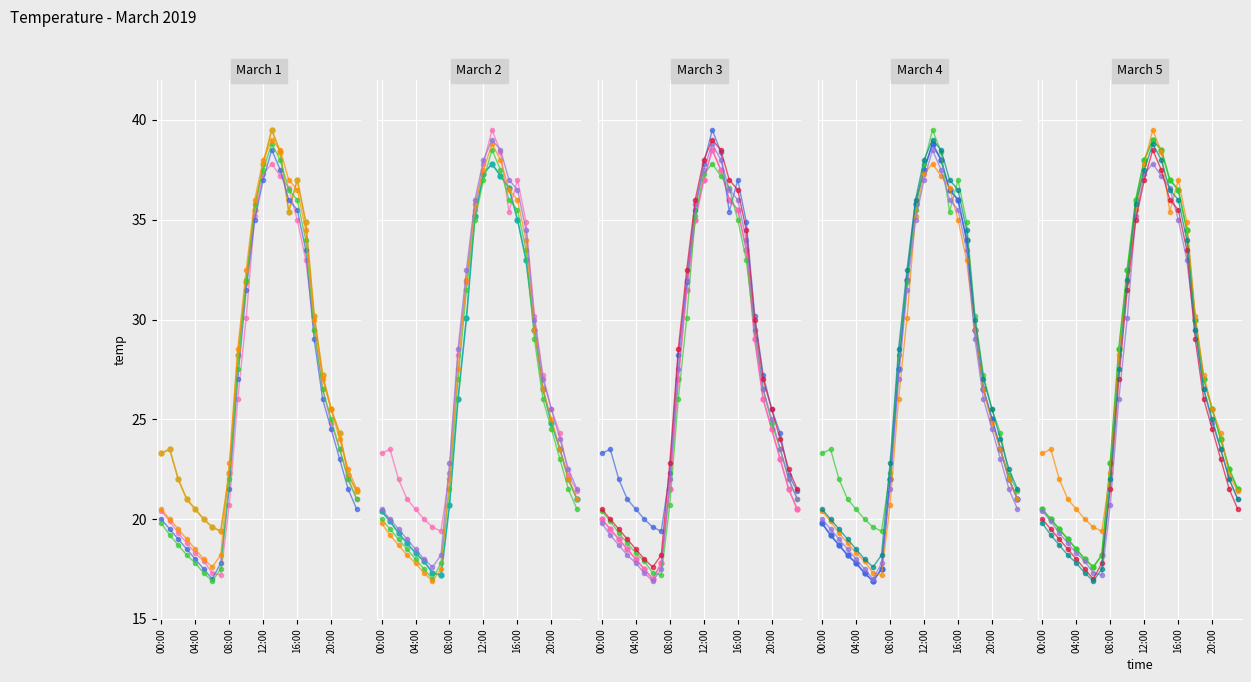

The value of 2019-03-03 at 18:00 is 16.8. True or false?

False